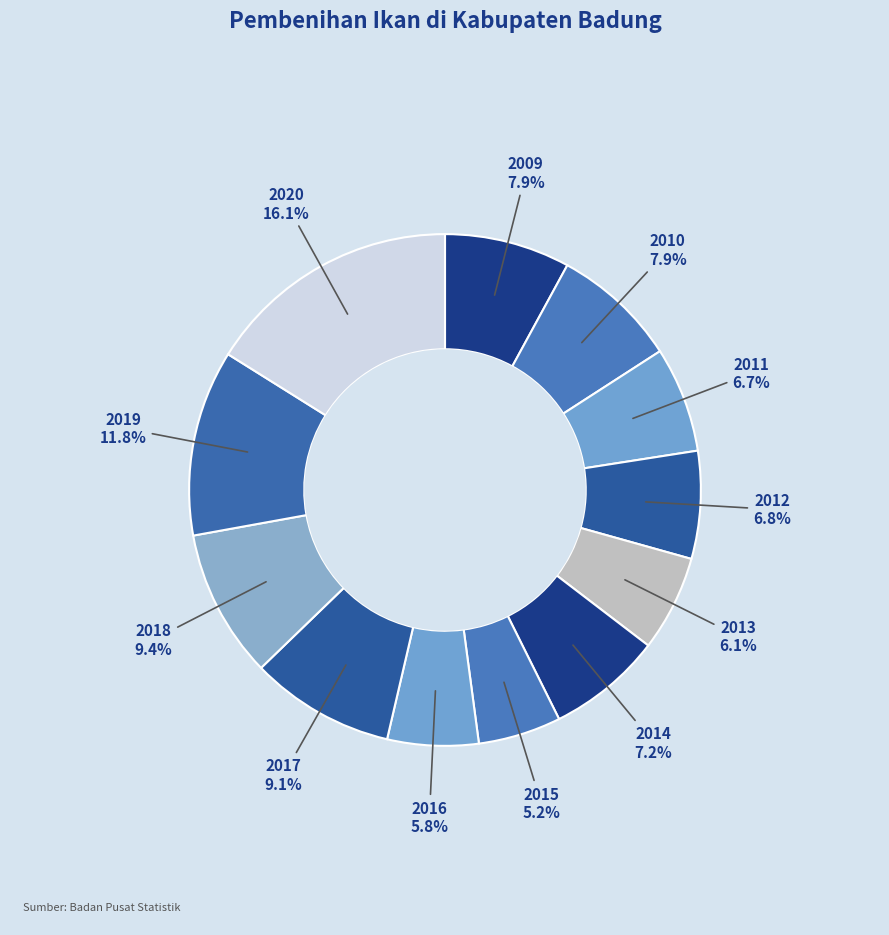

What percentage is the 2016 slice, to the nearest percent?

6%